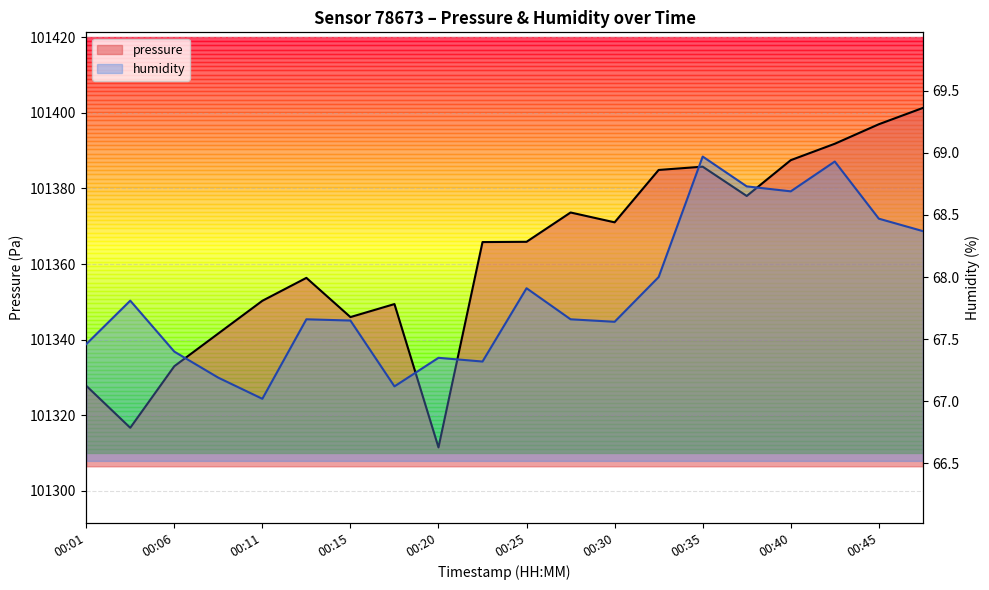

What is the value of the pressure point at the 11th from the left?

101365.9